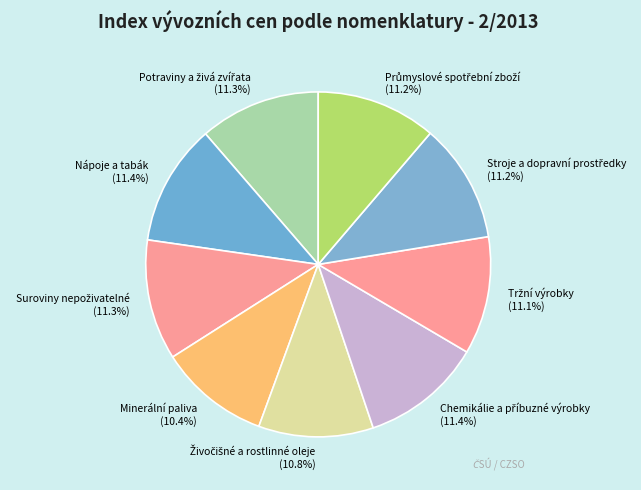

How much of the chart is everything except Nápoje a tabák?

88.6%